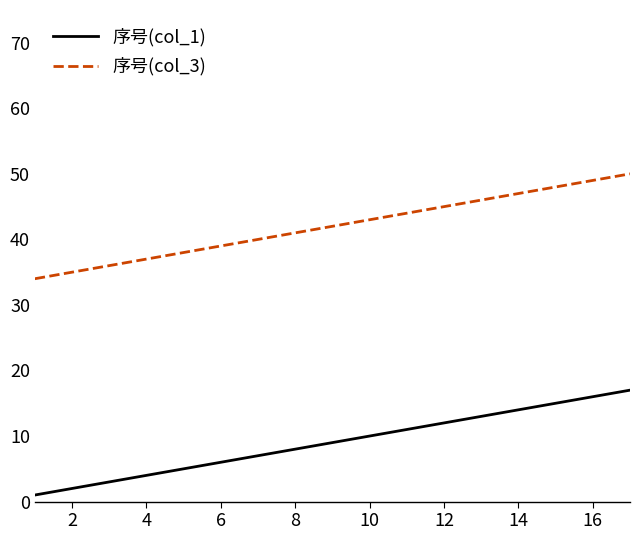

What is the greatest value displayed?

50